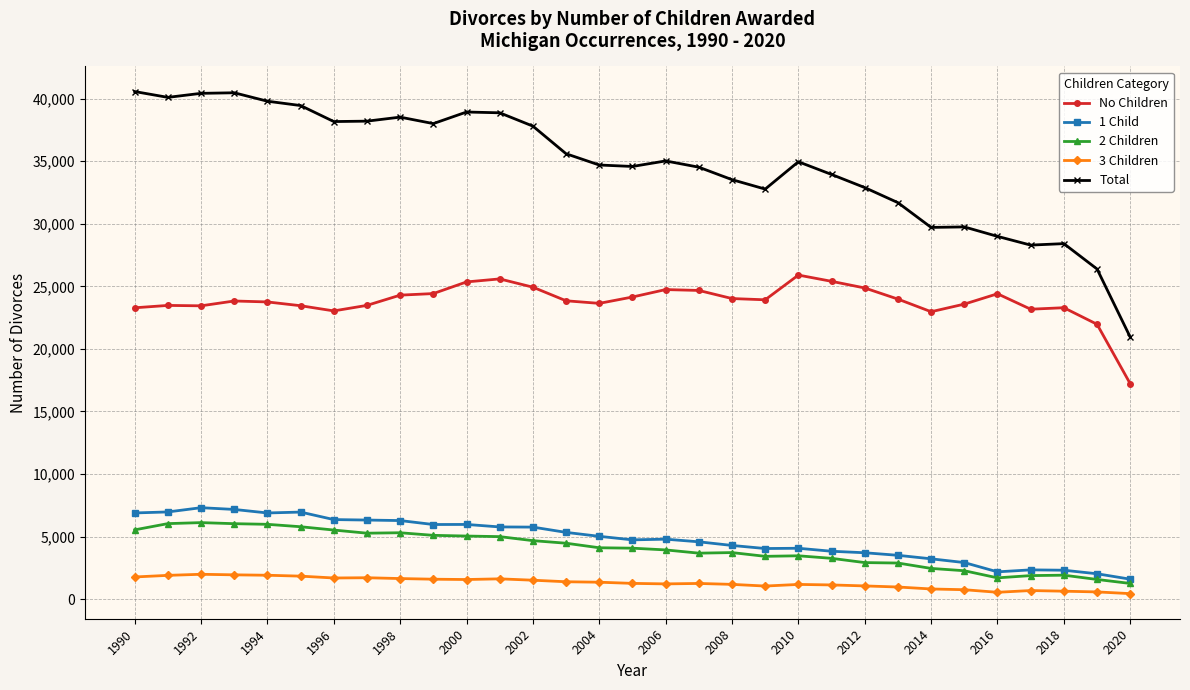

True or false: 2 Children and No Children intersect in this chart.

False